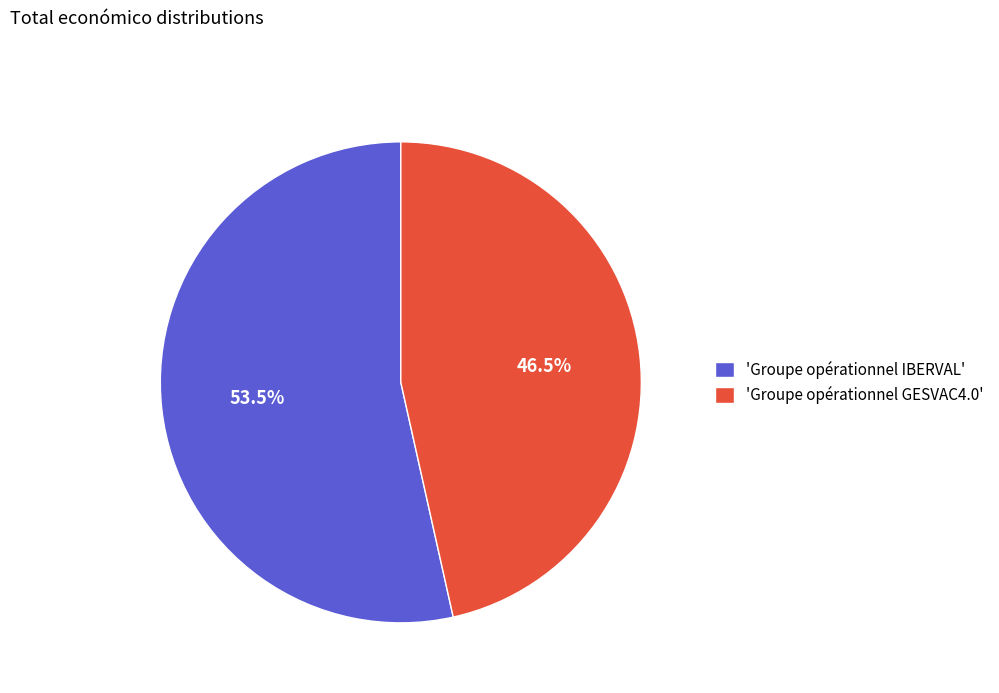

How many slices are in this pie chart?

2